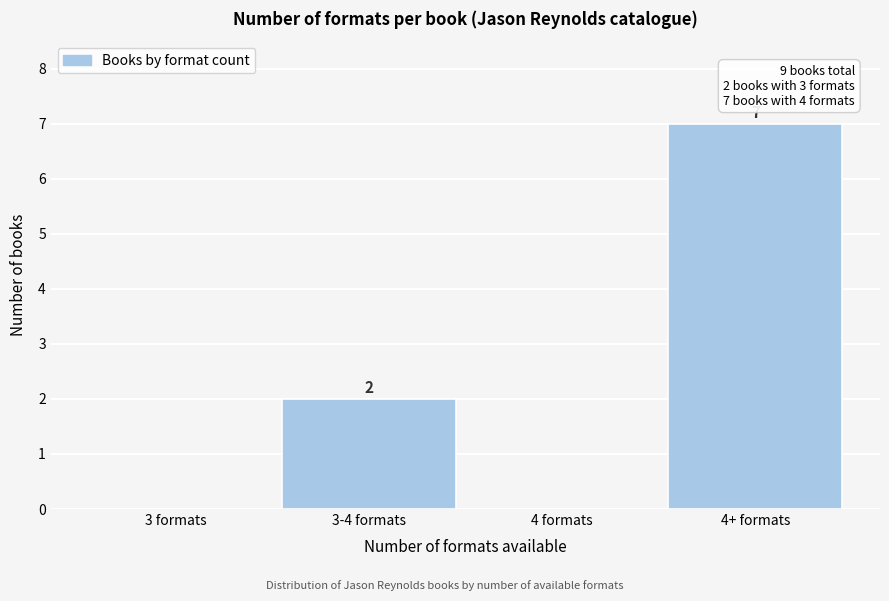

Reading left to right, extract all data points from this chart.

3 formats=0	3-4 formats=2	4 formats=0	4+ formats=7